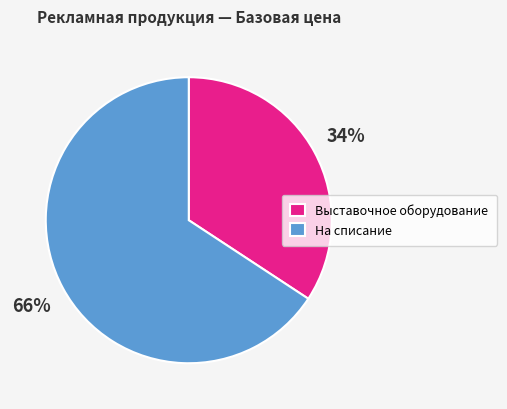

Which slice is the largest?

На списание